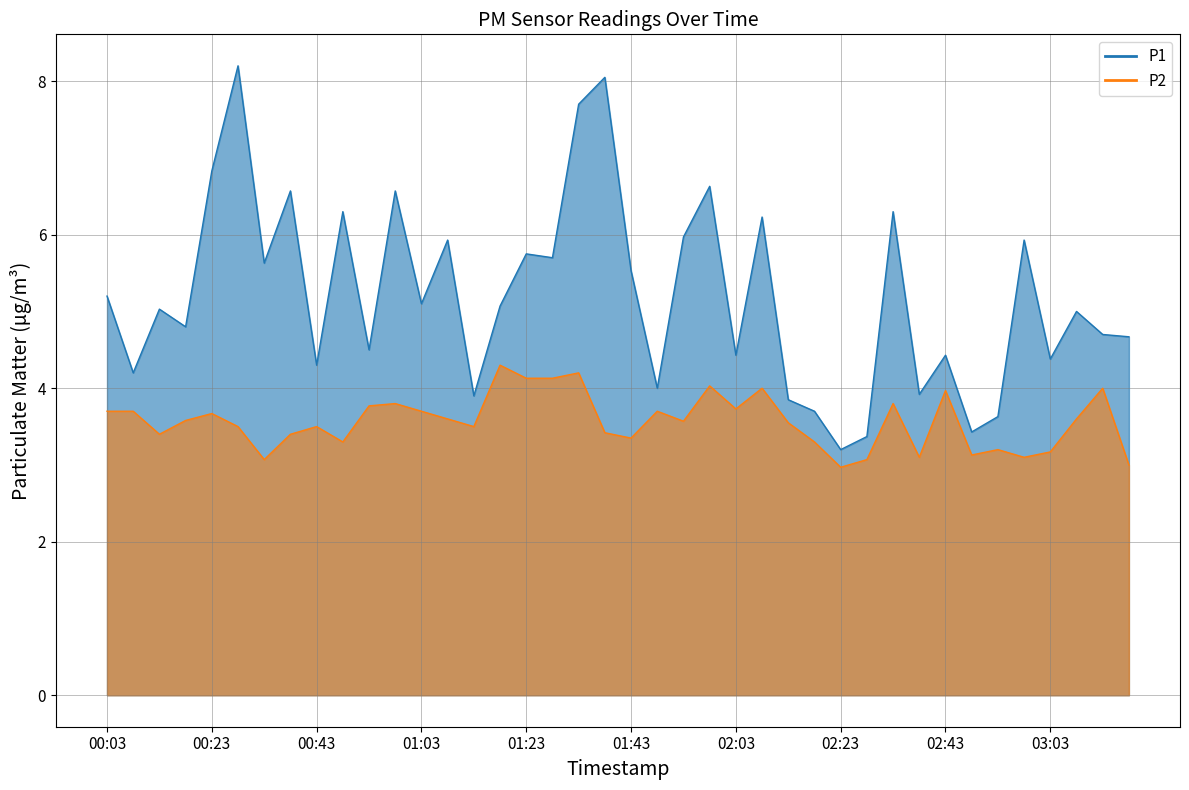

What is the difference between the maximum and second lowest values in the P2 series?

1.3